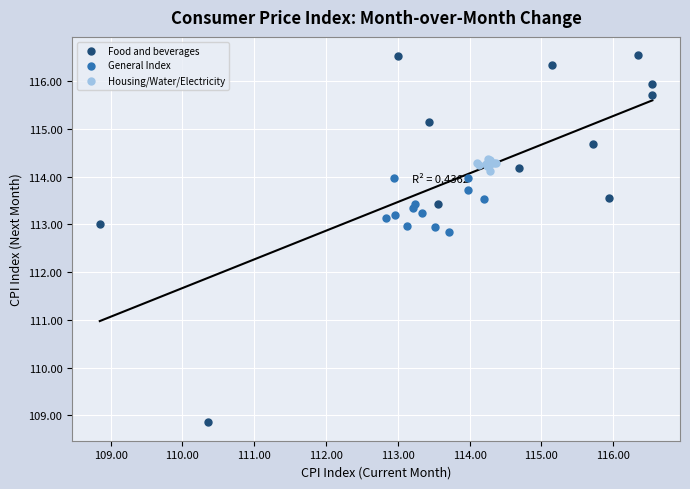

Which series has the widest spread of Y values?

Food and beverages